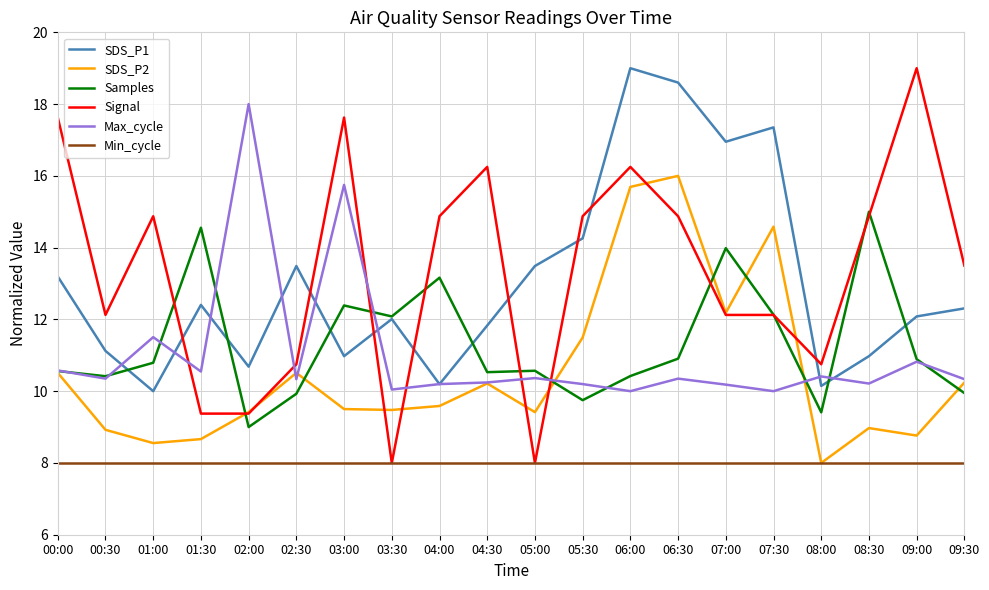

What is the difference between the maximum and minimum values in the SDS_P1 series?

9.0